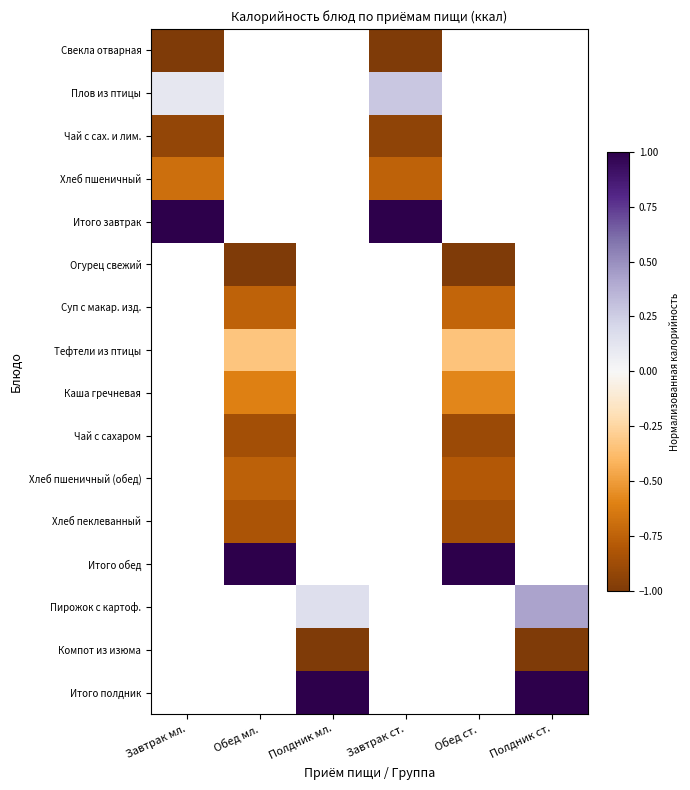

Rank the series by their maximum value, from lowest to highest.

Свекла отварная, Чай с сах. и лим., Хлеб пшеничный, Плов из птицы, Итого завтрак, Огурец свежий, Суп с макар. изд., Тефтели из птицы, Каша гречневая, Чай с сахаром, Хлеб пшеничный (обед), Хлеб пеклеванный, Итого обед, Пирожок с картоф., Компот из изюма, Итого полдник